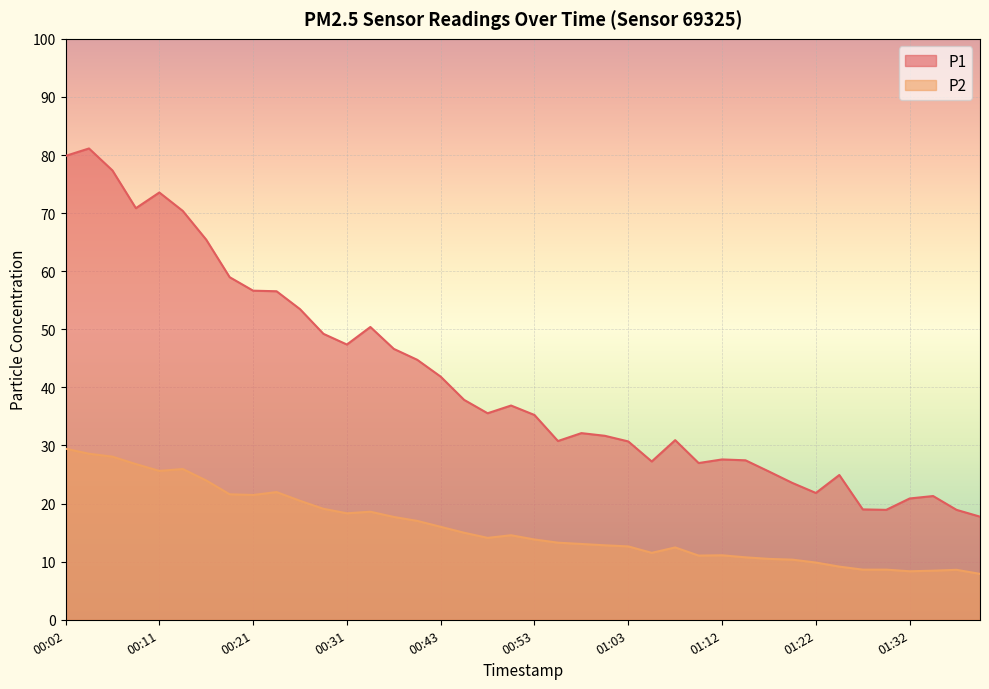

At which label does P2 reach its peak?

00:02